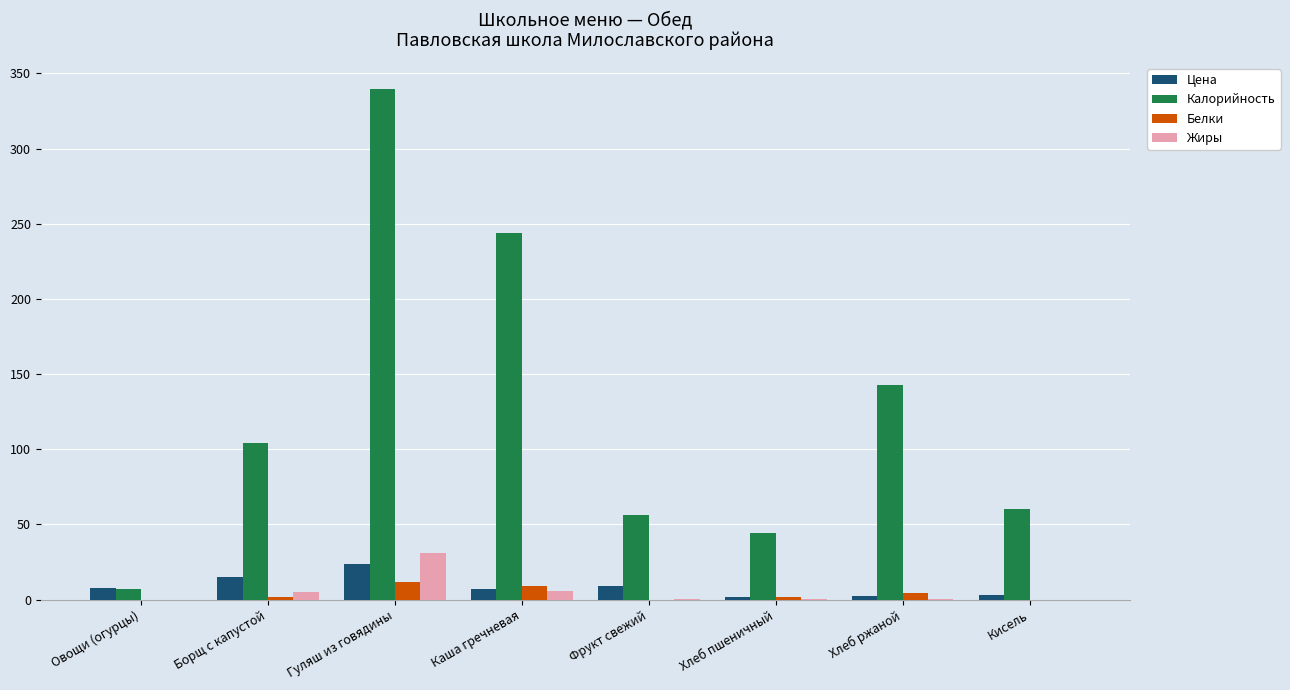

What is the total value across all series at Гуляш из говядины?

407.0